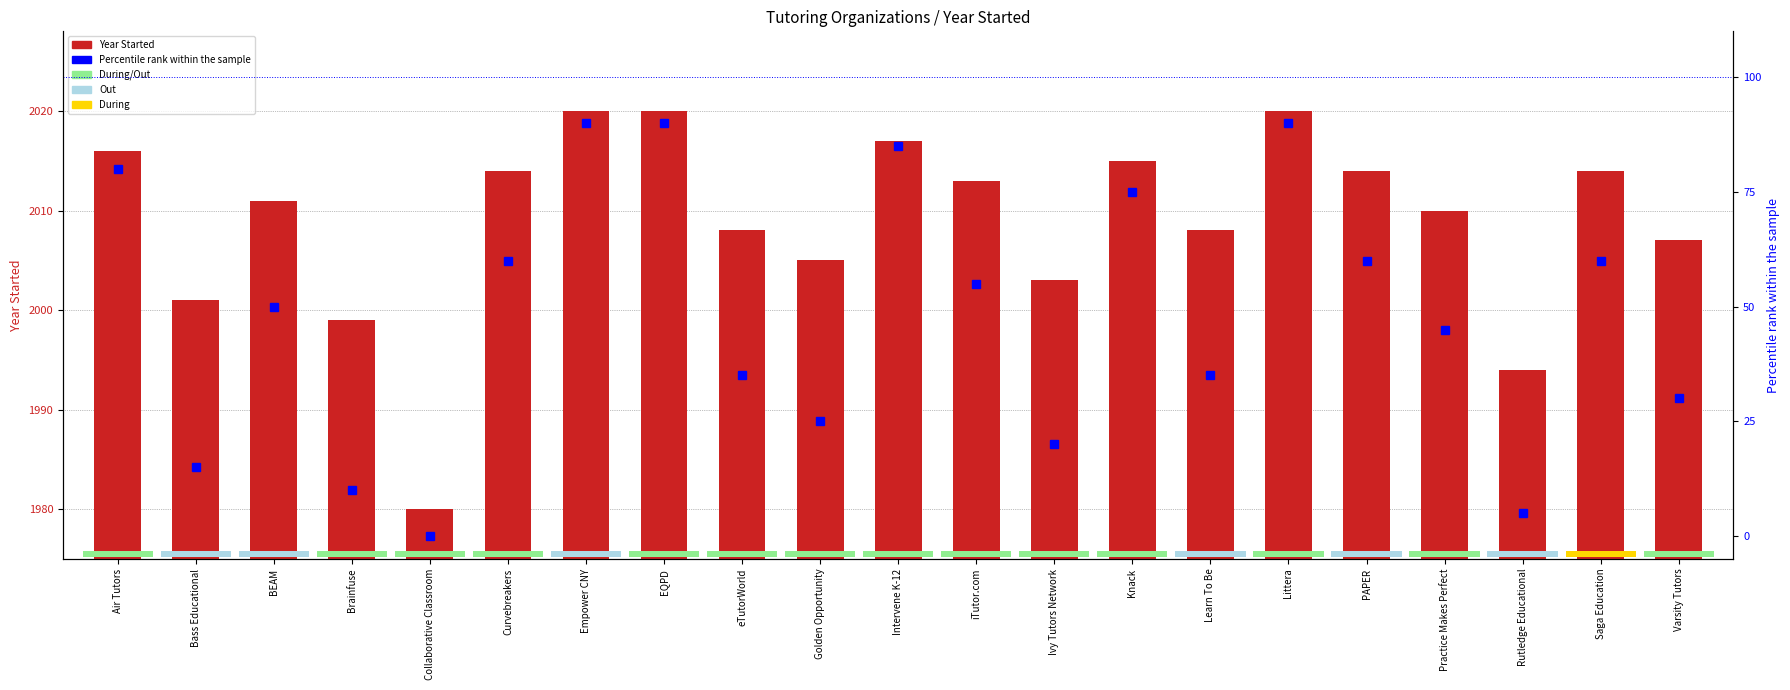

Is the value of Year Started at iTutor.com greater than the value of Percentile rank within sample at Empower CNY?

Yes